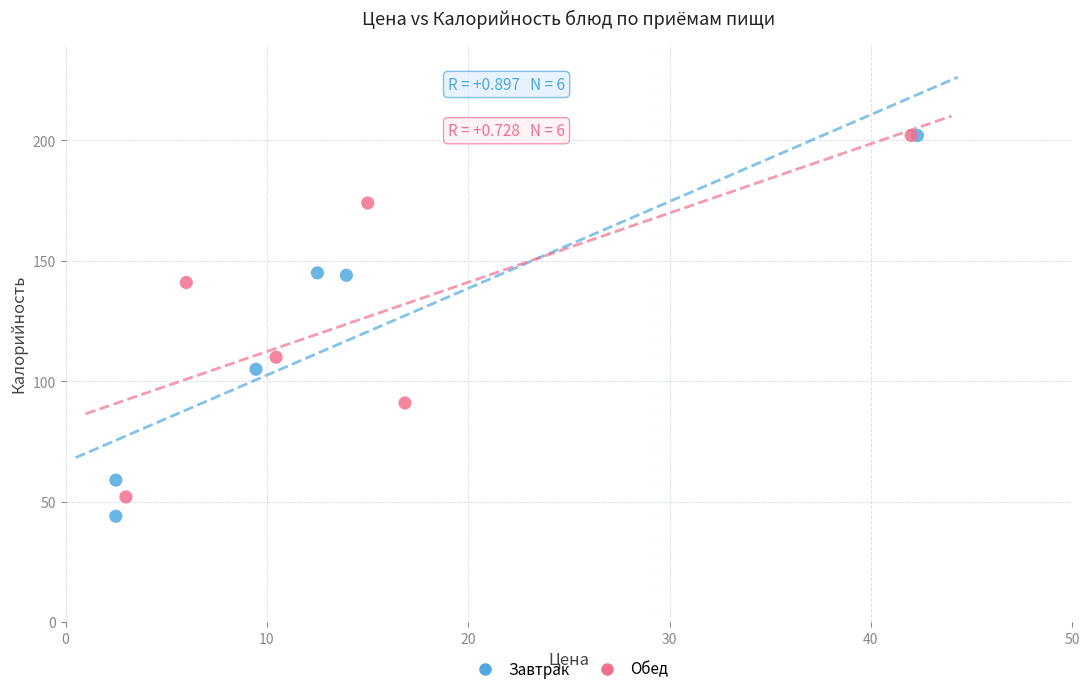

Which series has the widest spread of Y values?

Завтрак